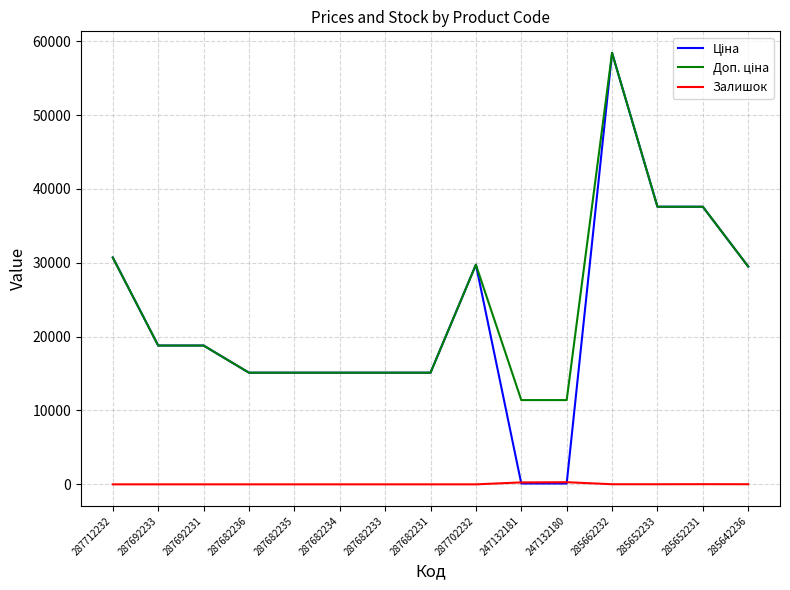

What is the difference between the highest and lowest values at 287682234?

15120.0